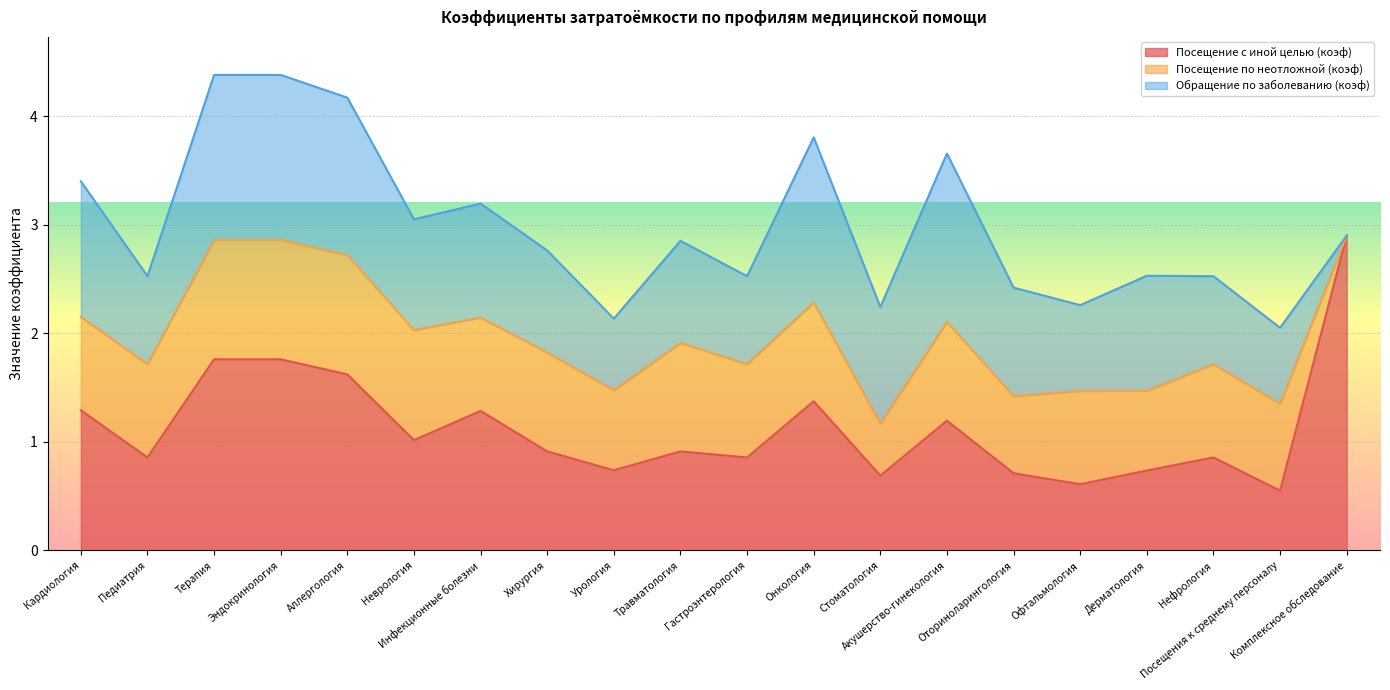

How many categories are shown in the chart?

20